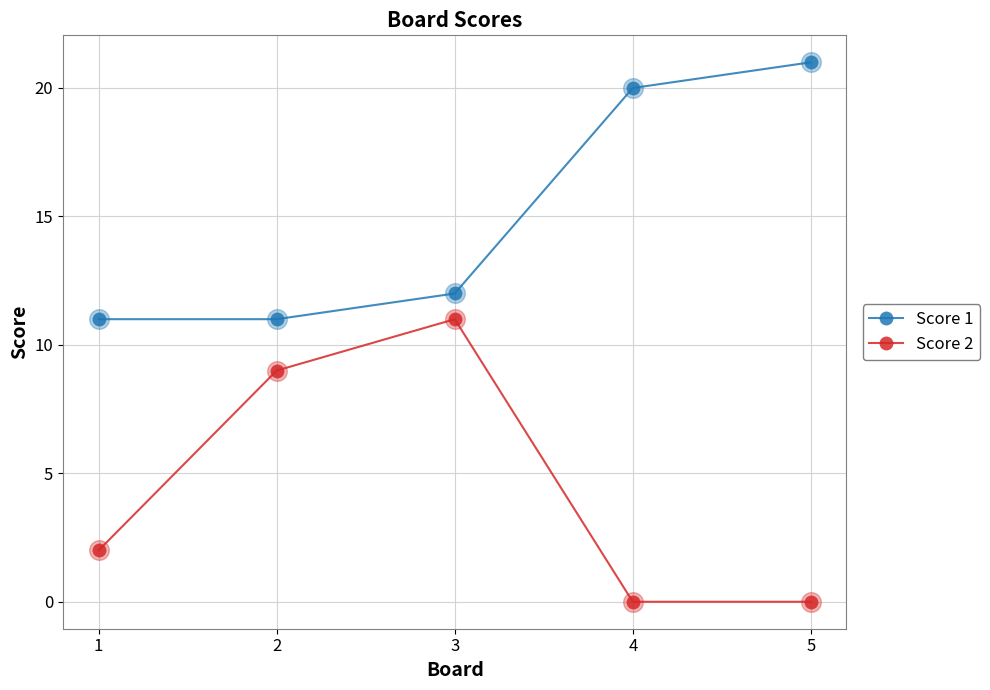

Between 2 and 3, which series saw the biggest shift?

Score 2